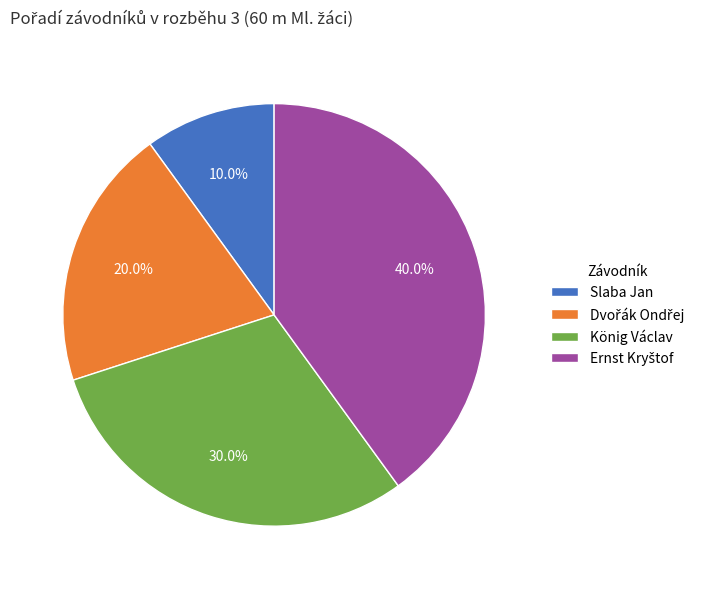

Approximately how many times larger is the value at Slaba Jan compared to König Václav?

0.3